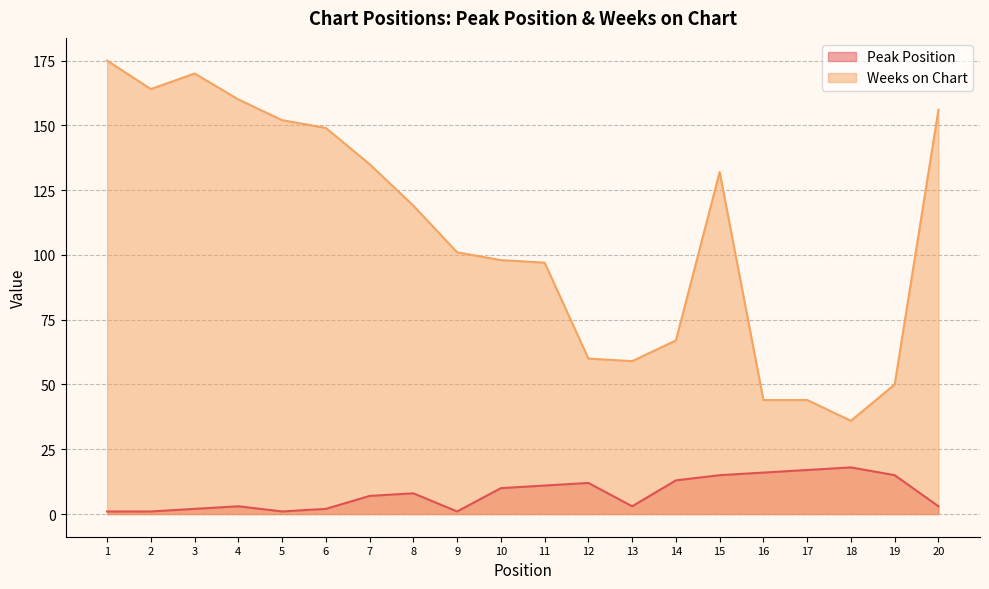

True or false: Weeks on Chart has a value of 152 at 5.

True